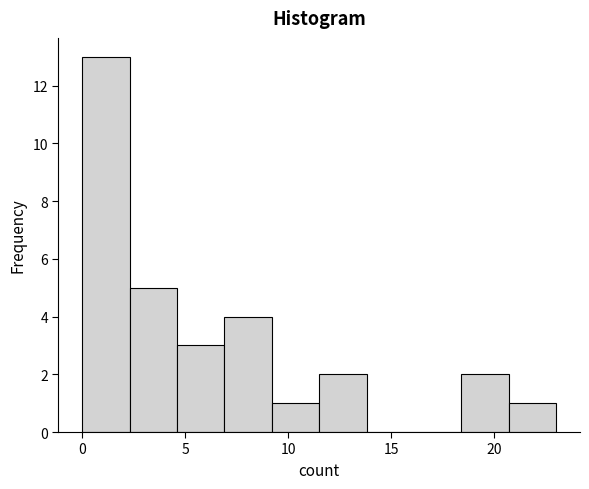

Which range on the x-axis has the tallest bar?

0.0 to 2.3